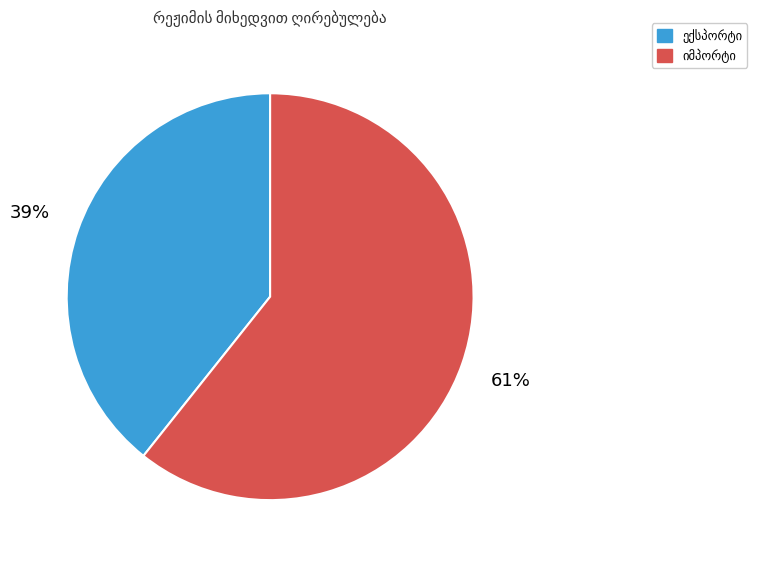

To the nearest percent, what is the average slice percentage?

50%